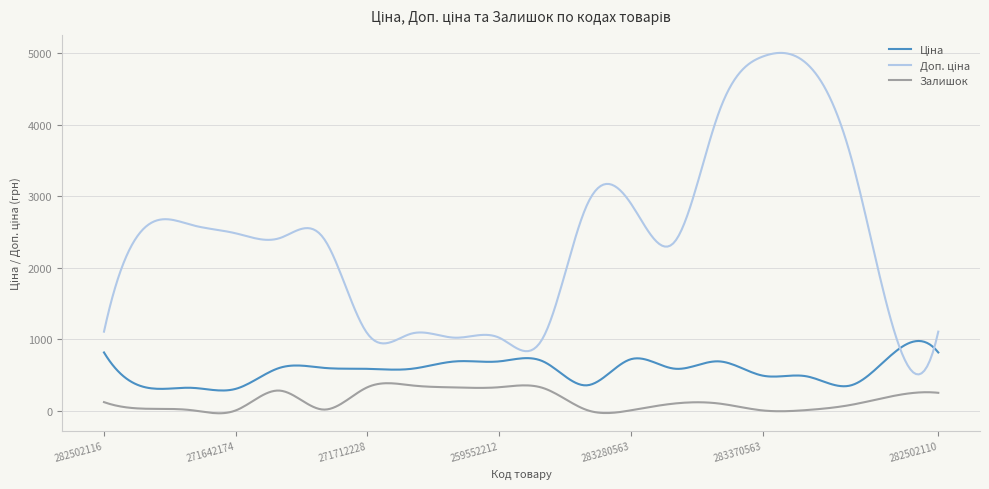

What is the maximum value for Залишок?

389.2